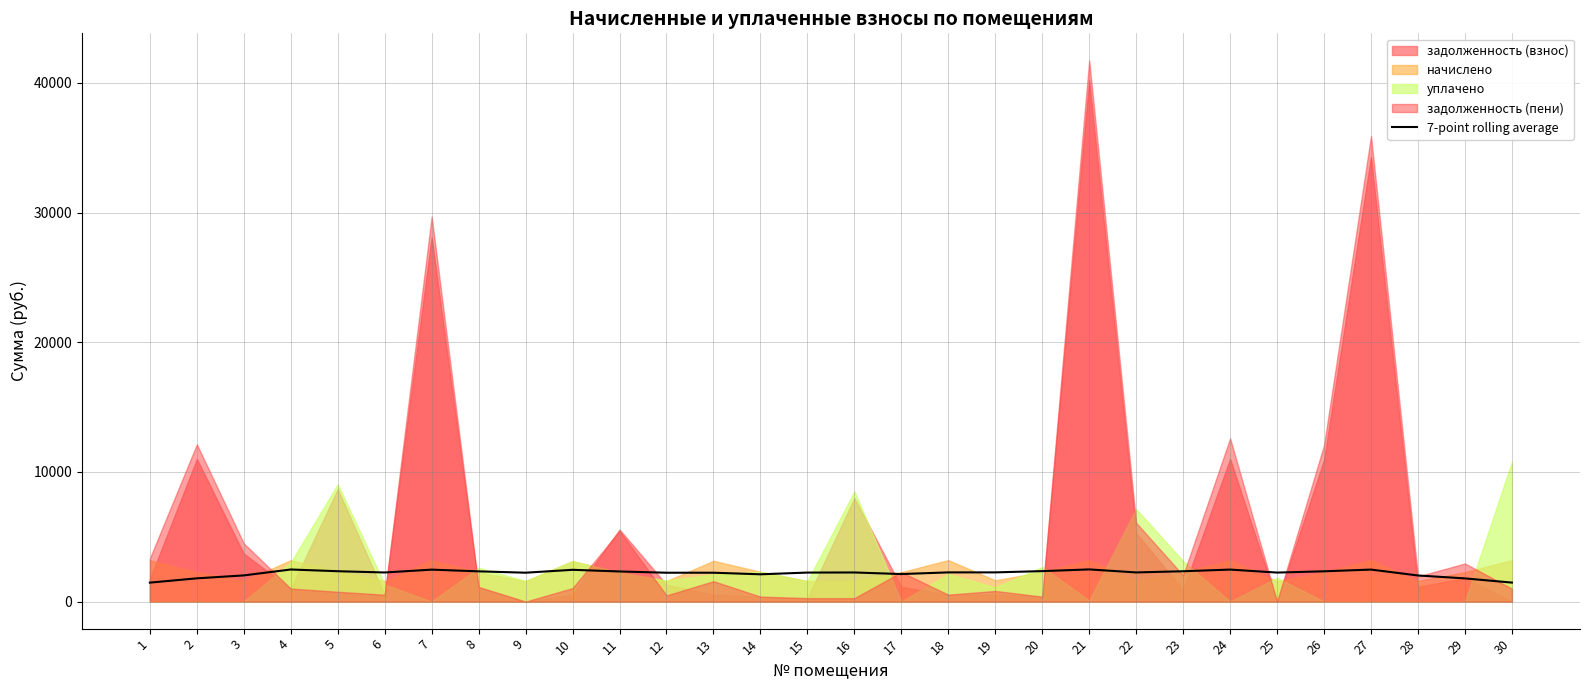

True or false: there are more than 0 points higher than both neighbors.

True